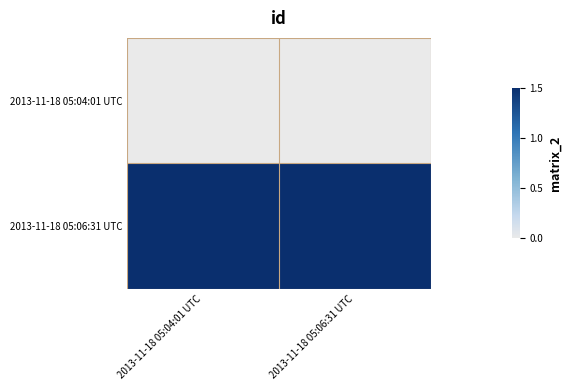

Reading left to right, transcribe all the data shown in this chart.

2013-11-18 05:04:01 UTC: 2013-11-18 05:04:01 UTC=0.0	2013-11-18 05:06:31 UTC=0.0
2013-11-18 05:06:31 UTC: 2013-11-18 05:04:01 UTC=1.5	2013-11-18 05:06:31 UTC=1.5